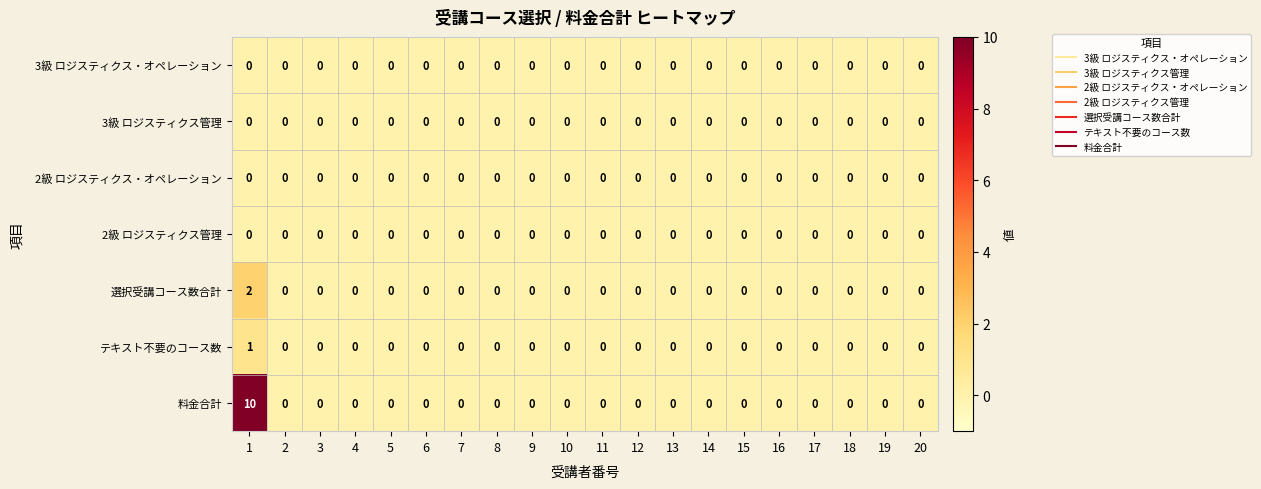

Which series has the widest spread of values?

料金合計